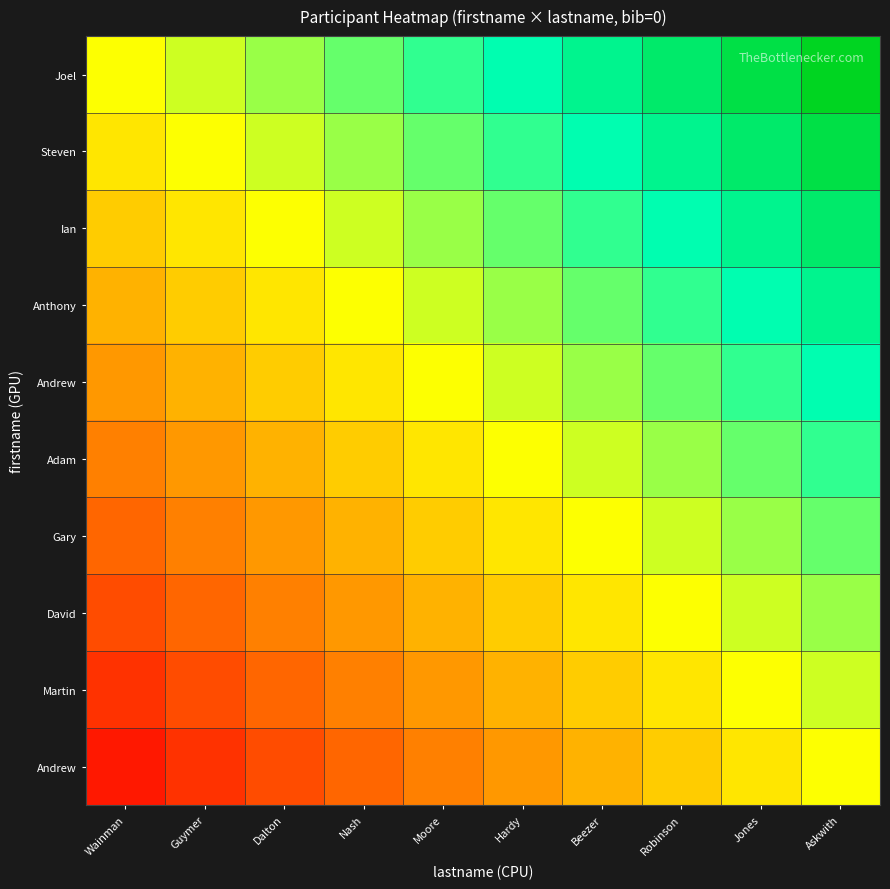

Which has a higher value, Wainman or Askwith?

Askwith